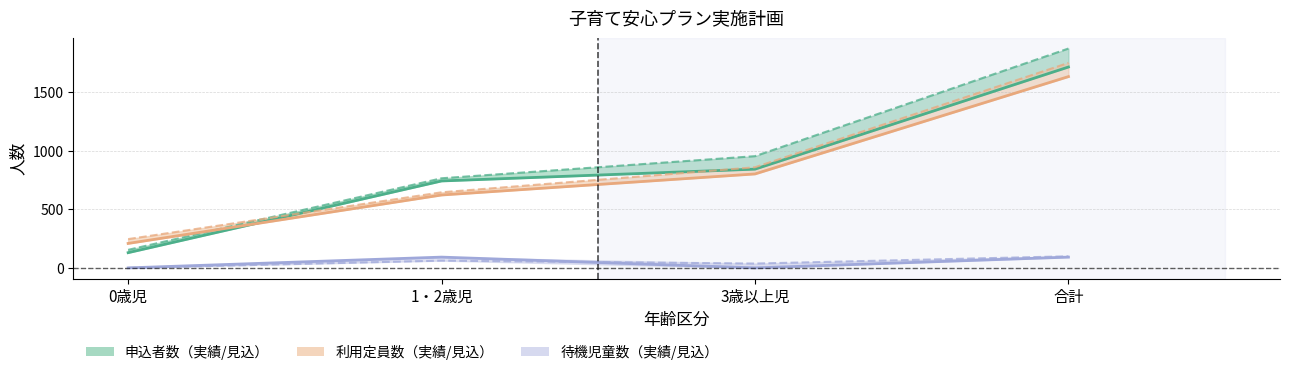

How many times do 待機児童数_見込計画 and 待機児童数_実績 cross each other?

1